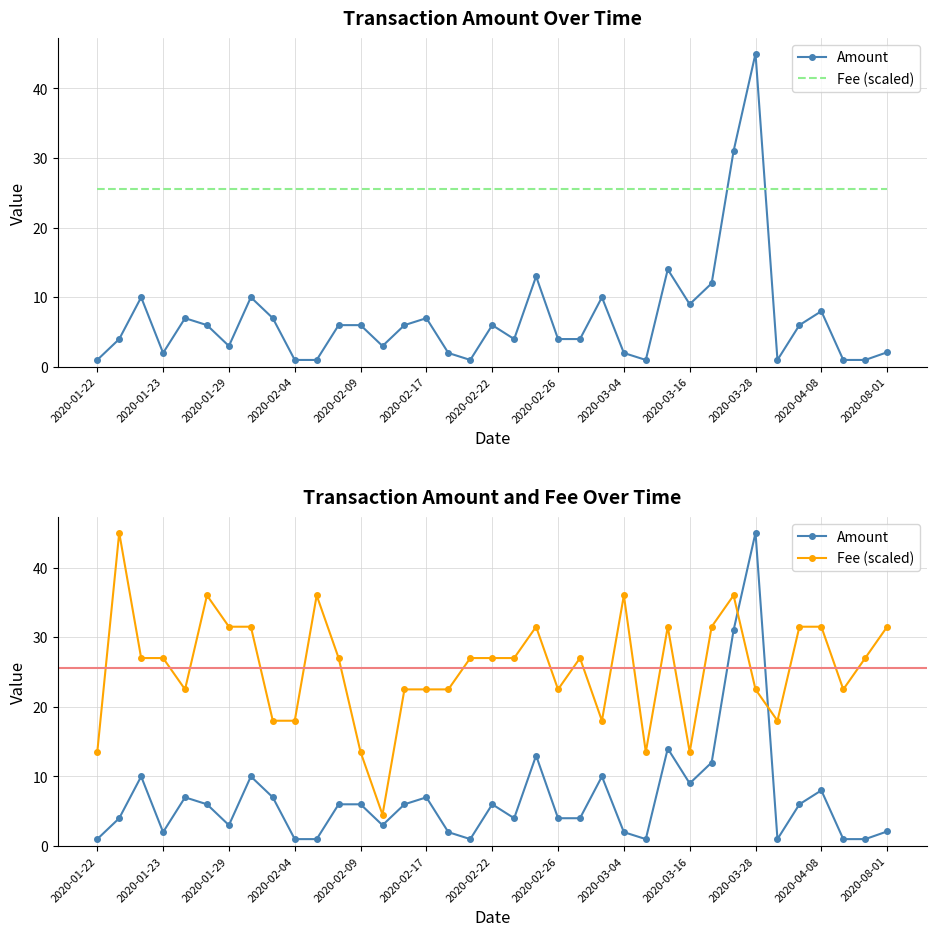

In Fee (scaled), how many points are higher than both neighbors (excluding endpoints)?

8